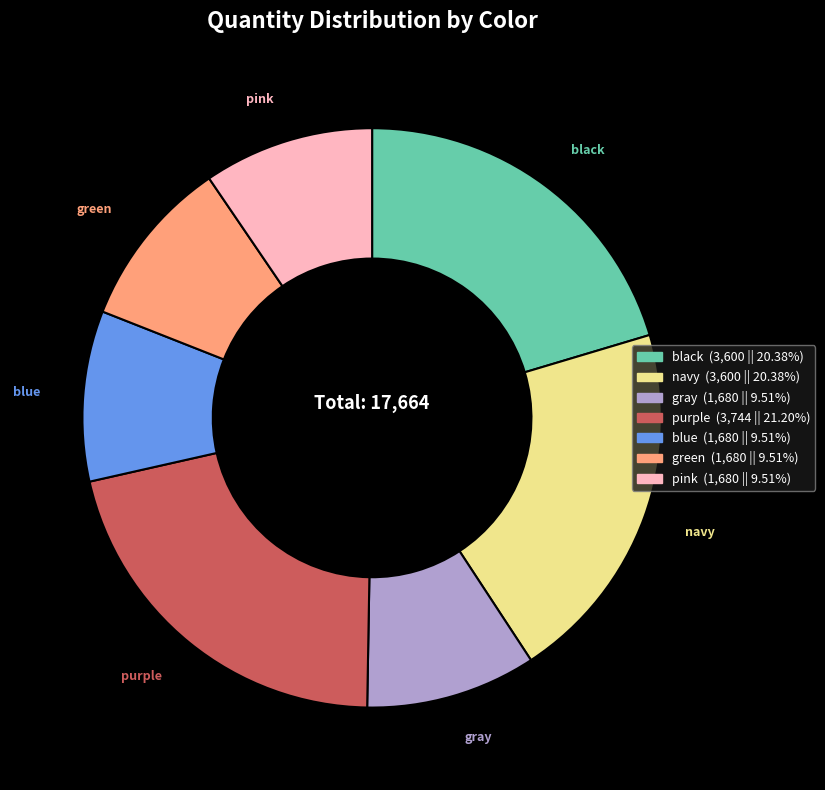

Approximately how many times larger is the value at black compared to green?

2.1